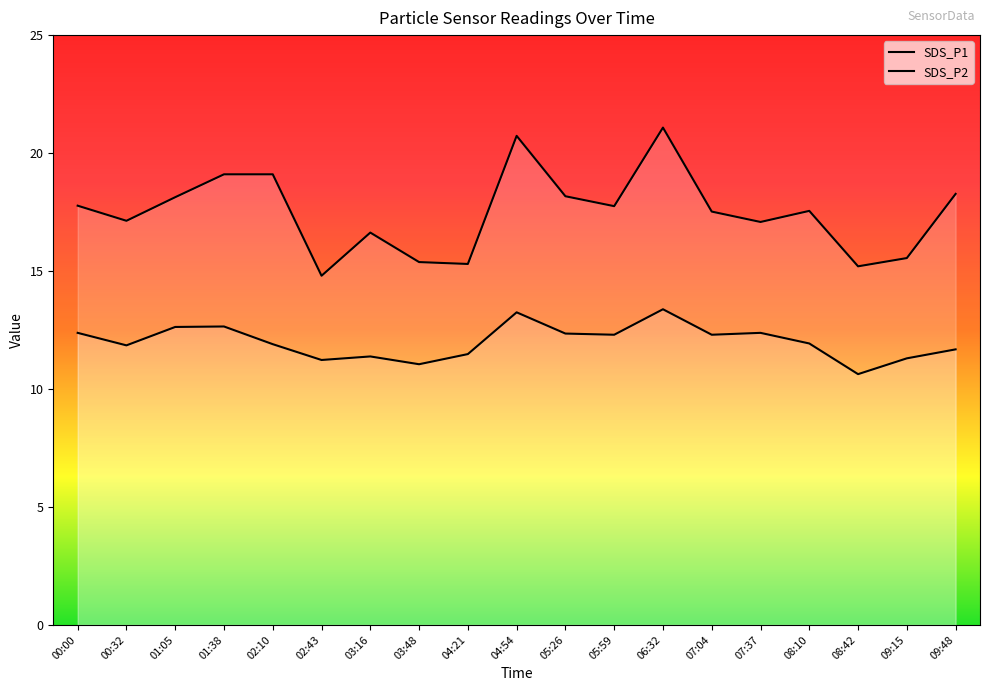

Between 01:05 and 04:21, which series saw the biggest shift?

SDS_P1